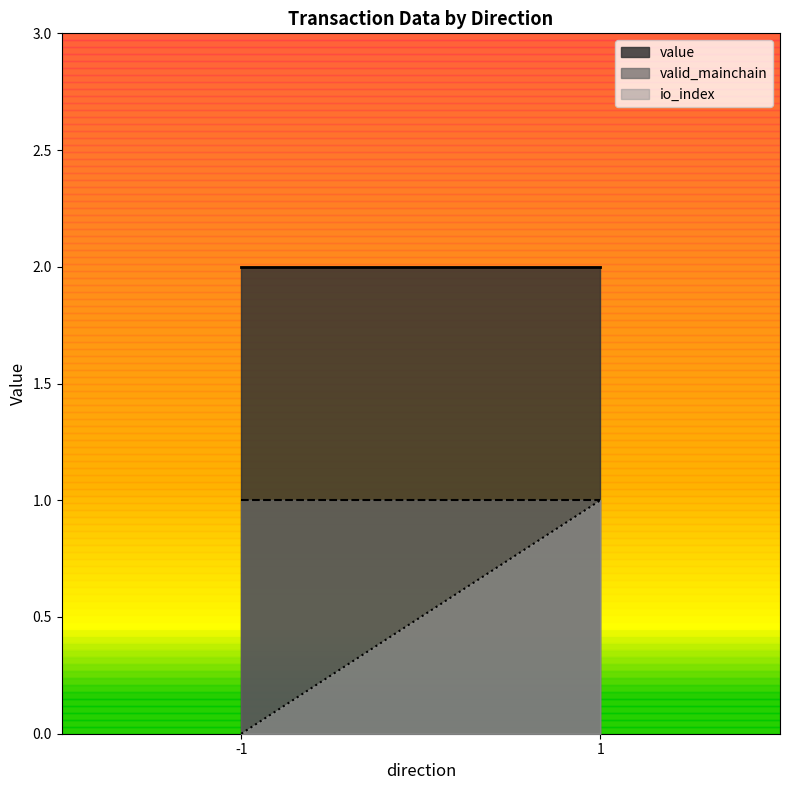

How many lines are shown in the chart?

3